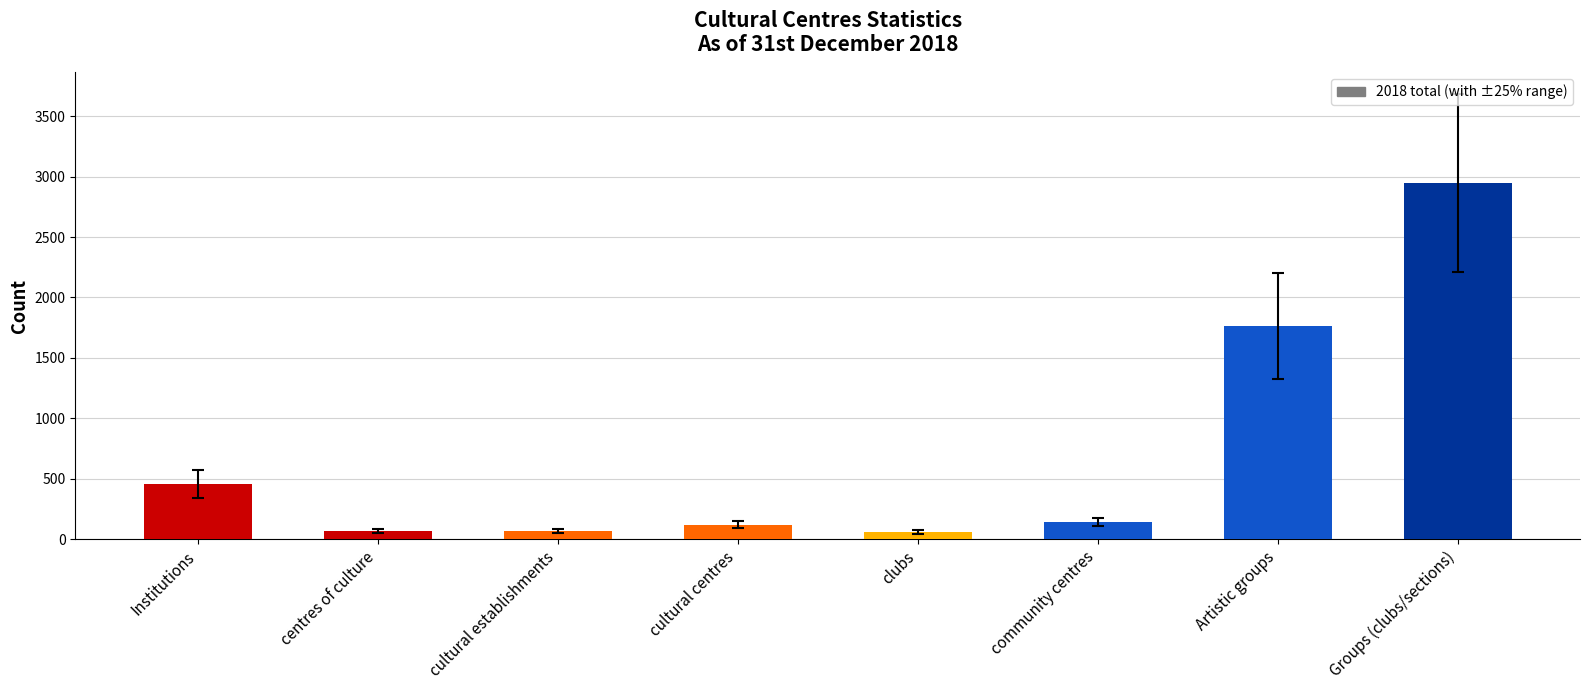

Does the chart contain stacked bars?

No